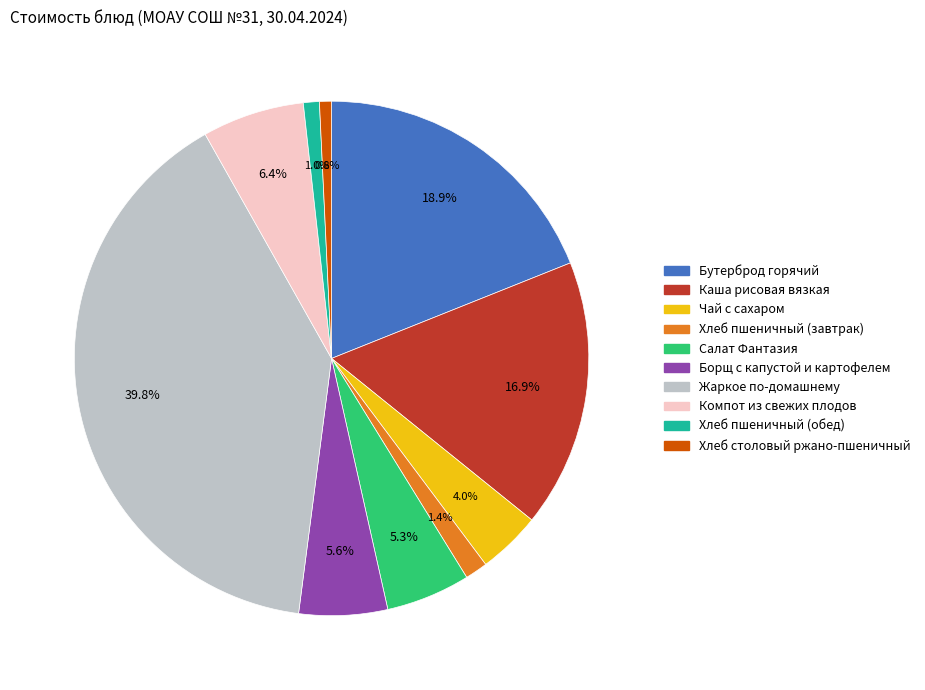

Combined, do Чай с сахаром and Хлеб пшеничный (обед) account for over 50%?

No